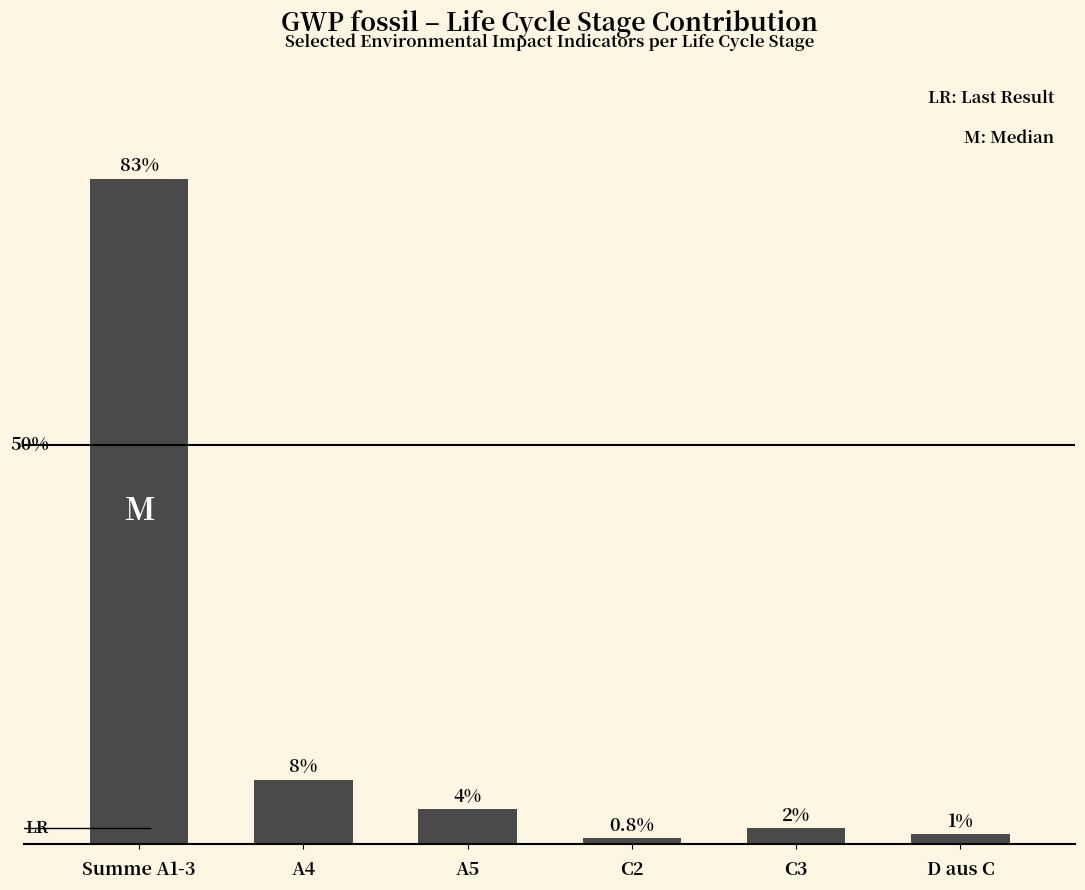

The value at A5 is 4.4. True or false?

True